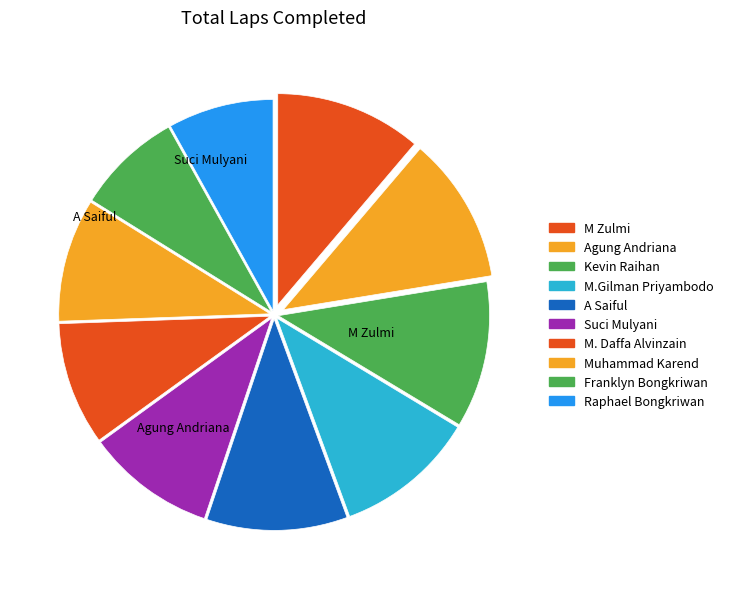

The Muhammad Karend slice represents 17% of the pie. True or false?

False